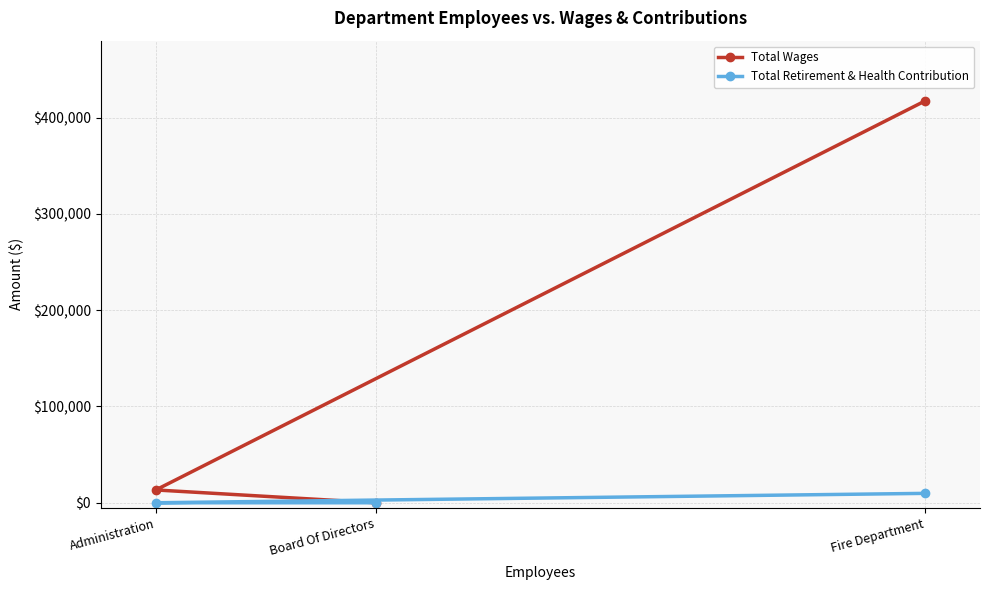

Is the value of Total Wages at Fire Department greater than the value of Total Retirement & Health Contribution at Board Of Directors?

Yes